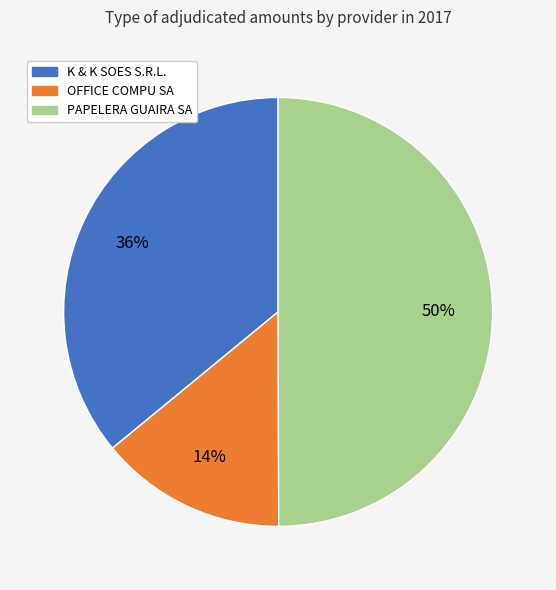

True or false: PAPELERA GUAIRA SA accounts for 63% of the total.

False